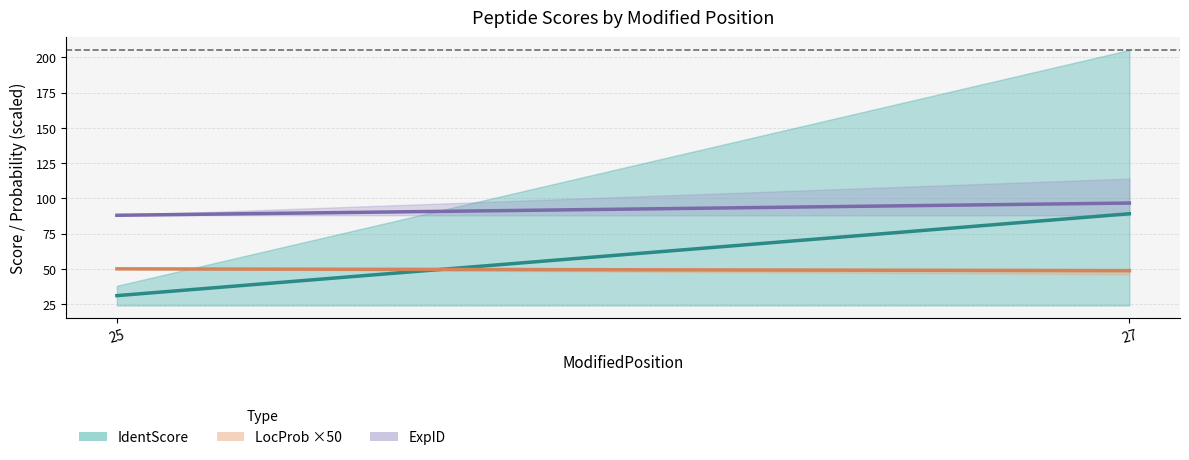

Is it true that LocProb equals 1.0 at 25?

True